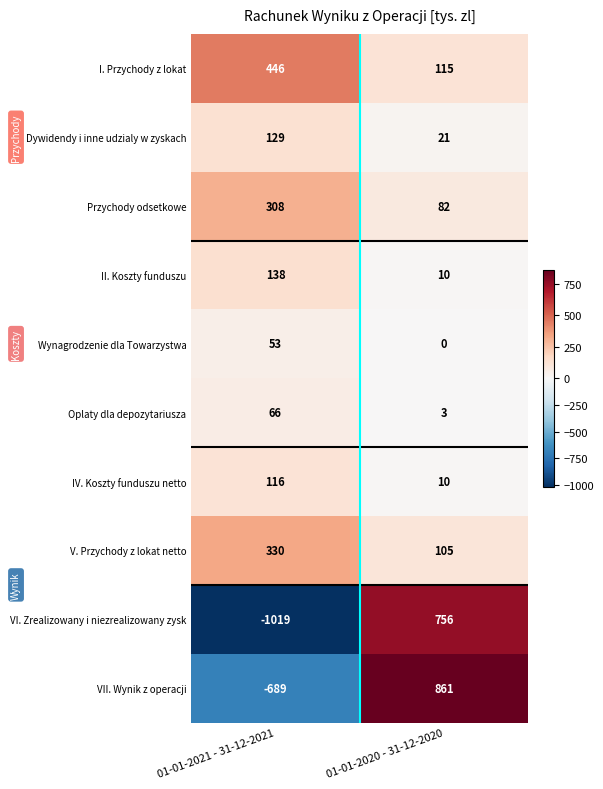

What is the difference between the Dywidendy i inne udzialy w zyskach values at 01-01-2020 - 31-12-2020 and 01-01-2021 - 31-12-2021?

108